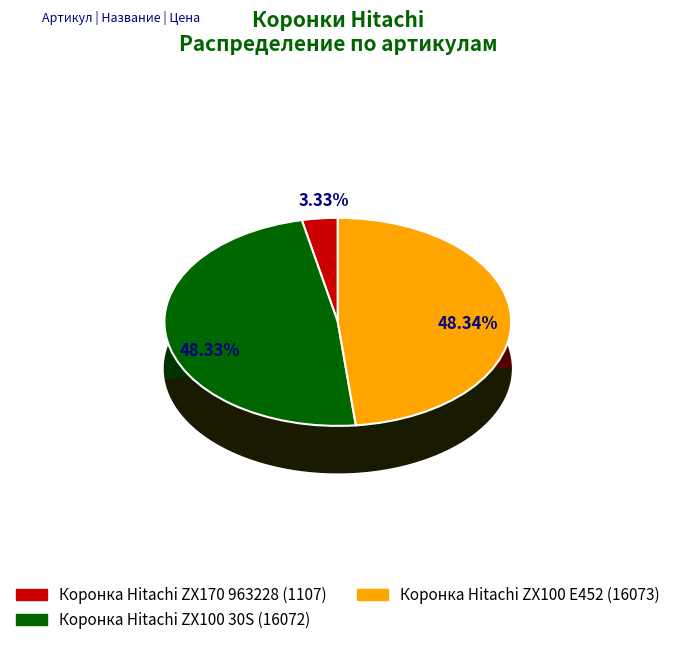

Rank the categories by value from highest to lowest.

Коронка Hitachi ZX100 E452, Коронка Hitachi ZX100 30S, Коронка Hitachi ZX170 963228